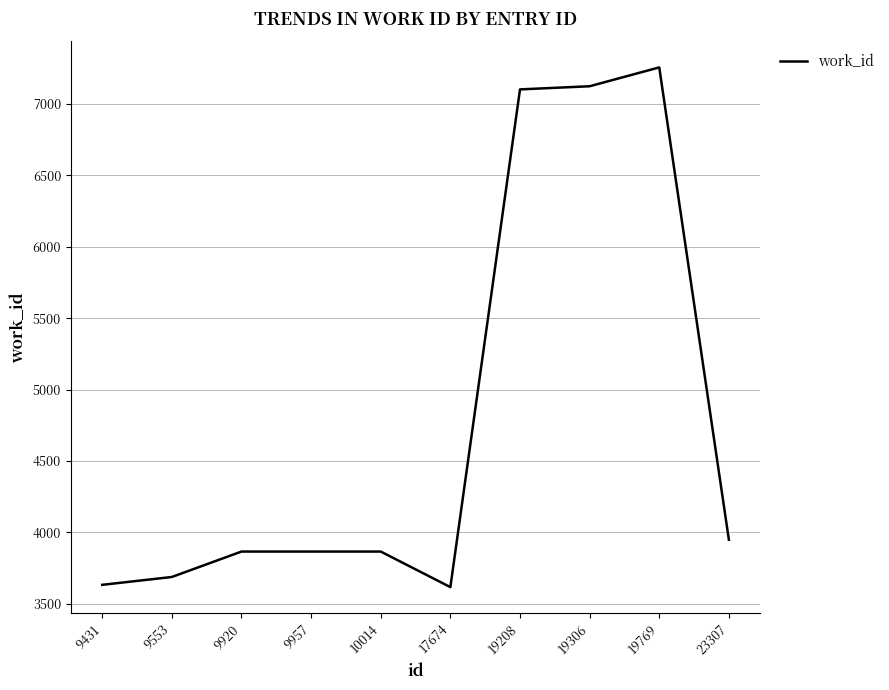

Where is the data nearest to the value 5436?

23307